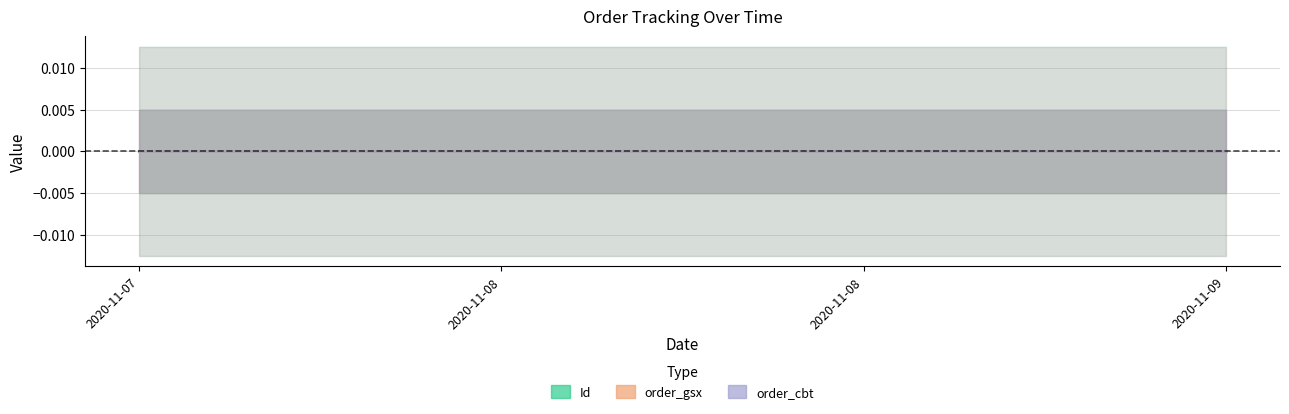

What are all the series names shown in the legend?

Id, order_gsx, order_cbt